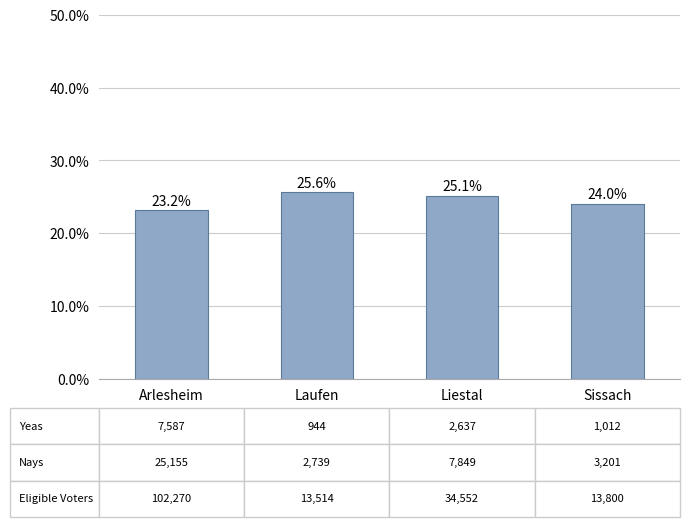

What is the sum of the values at Laufen and Sissach?

49.7